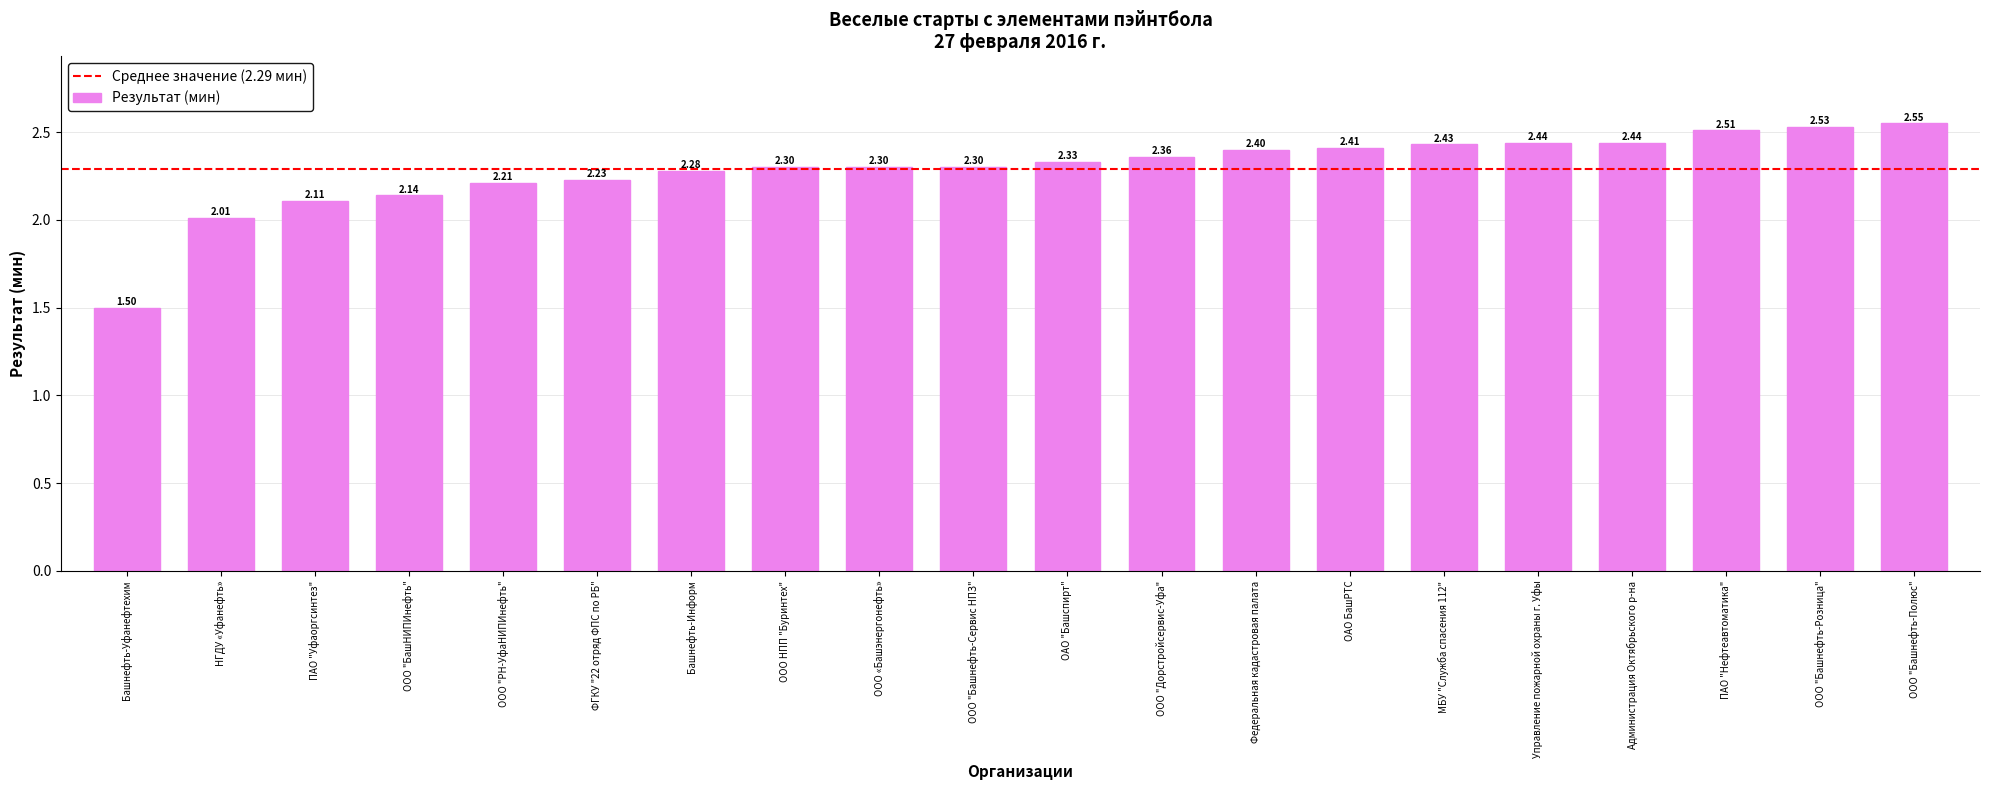

At which label does the data first exceed 2?

НГДУ «Уфанефть»